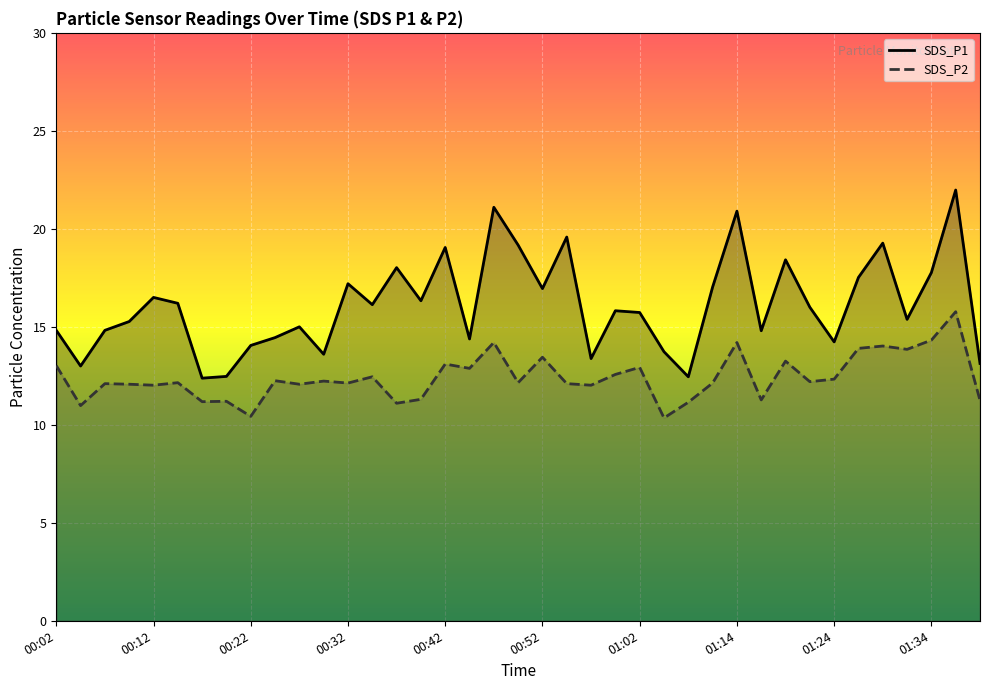

The SDS_P2 series shows 17.0 at 00:52. True or false?

False